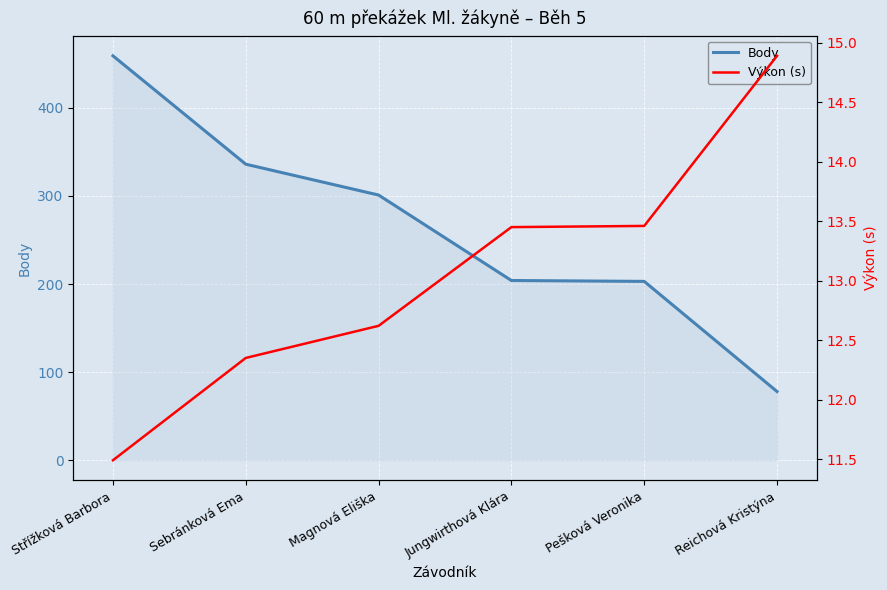

Where does the Body series first go above 301?

Střížková Barbora